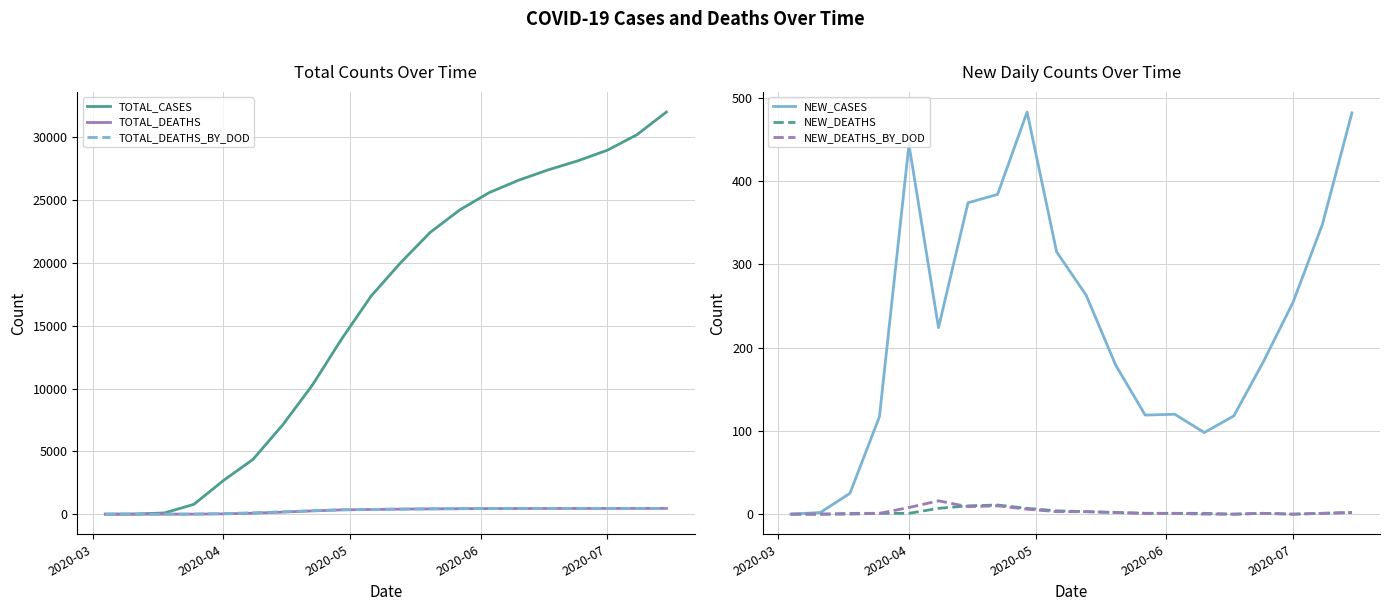

What is the maximum value for NEW_DEATHS?

11